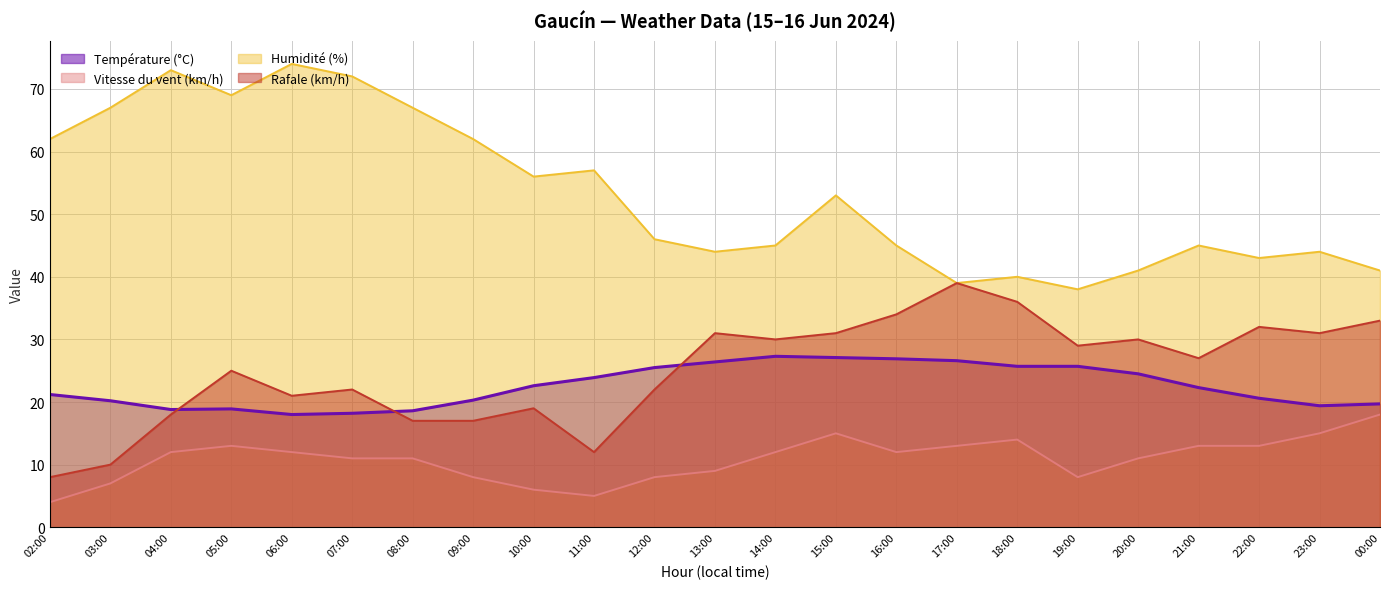

Where is the first local minimum for Rafale (km/h)?

06:00